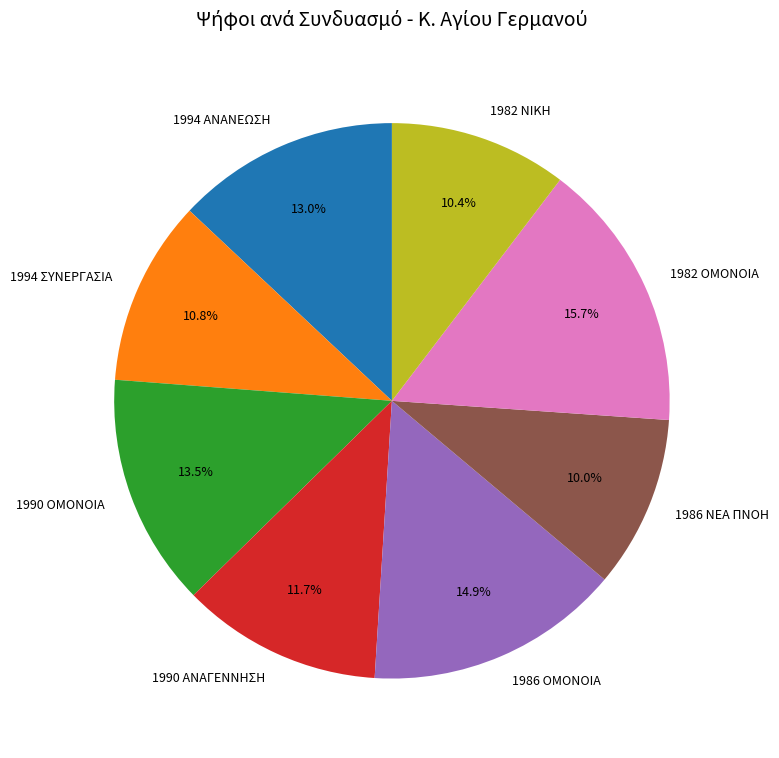

Which slice is the largest?

1982 ΟΜΟΝΟΙΑ